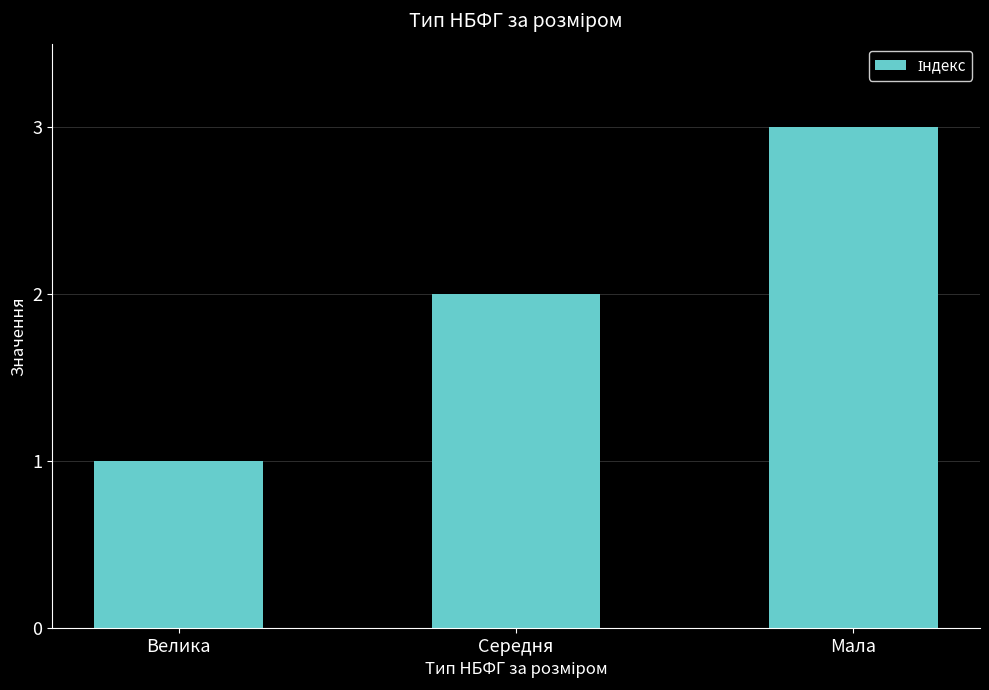

List the labels in order of value, smallest first.

Велика, Середня, Мала